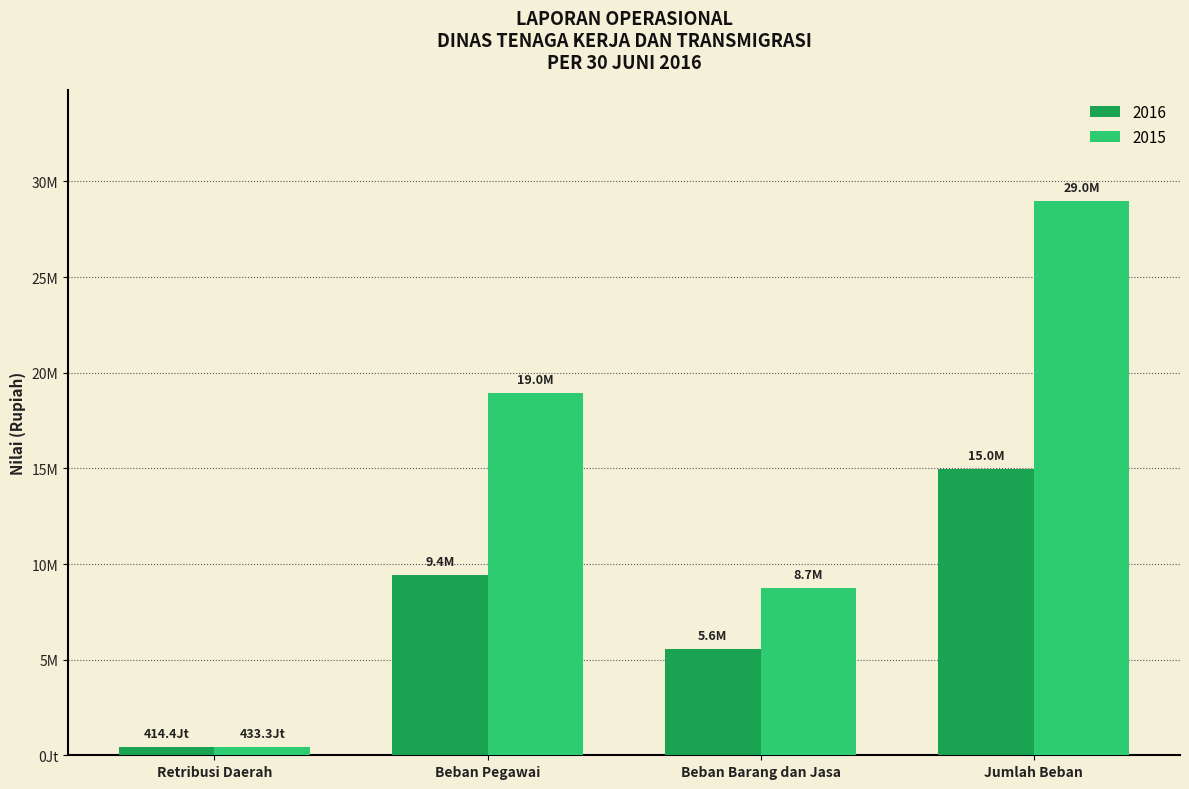

True or false: 2016 has a value of 4940493666.1 at Jumlah Beban.

False